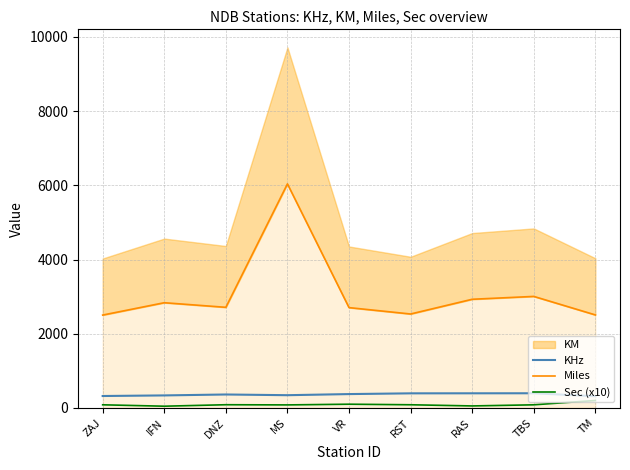

What is the sum of the Sec (x10) values at RST and VR?

185.1